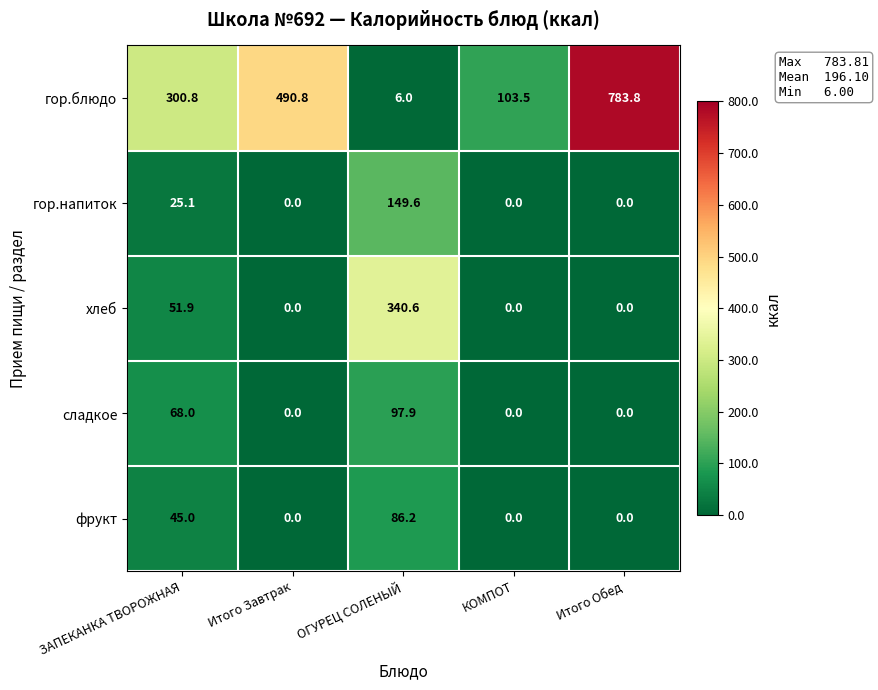

Reading left to right, what are all the values shown in this chart?

гор.блюдо: ЗАПЕКАНКА ТВОРОЖНАЯ=300.8	Итого Завтрак=490.8	ОГУРЕЦ СОЛЕНЫЙ=6.0	КОМПОТ=103.5	Итого Обед=783.8
гор.напиток: ЗАПЕКАНКА ТВОРОЖНАЯ=25.1	Итого Завтрак=0.0	ОГУРЕЦ СОЛЕНЫЙ=149.6	КОМПОТ=0.0	Итого Обед=0.0
хлеб: ЗАПЕКАНКА ТВОРОЖНАЯ=51.9	Итого Завтрак=0.0	ОГУРЕЦ СОЛЕНЫЙ=340.6	КОМПОТ=0.0	Итого Обед=0.0
сладкое: ЗАПЕКАНКА ТВОРОЖНАЯ=68.0	Итого Завтрак=0.0	ОГУРЕЦ СОЛЕНЫЙ=97.9	КОМПОТ=0.0	Итого Обед=0.0
фрукт: ЗАПЕКАНКА ТВОРОЖНАЯ=45.0	Итого Завтрак=0.0	ОГУРЕЦ СОЛЕНЫЙ=86.2	КОМПОТ=0.0	Итого Обед=0.0